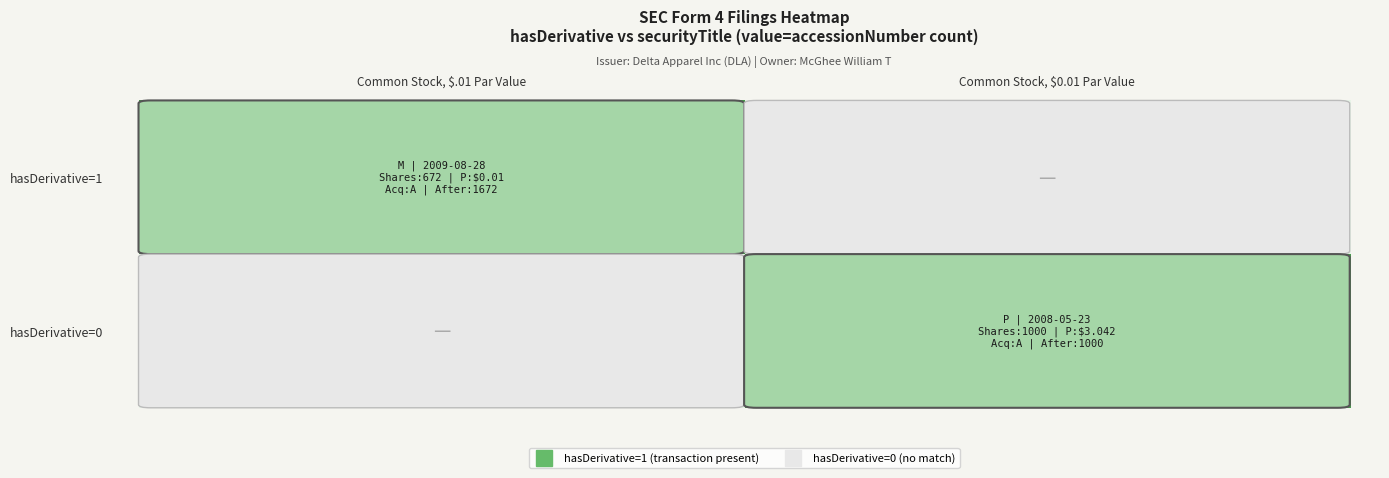

The hasDerivative=0 series shows 2 at Common Stock, $0.01 Par Value. True or false?

False